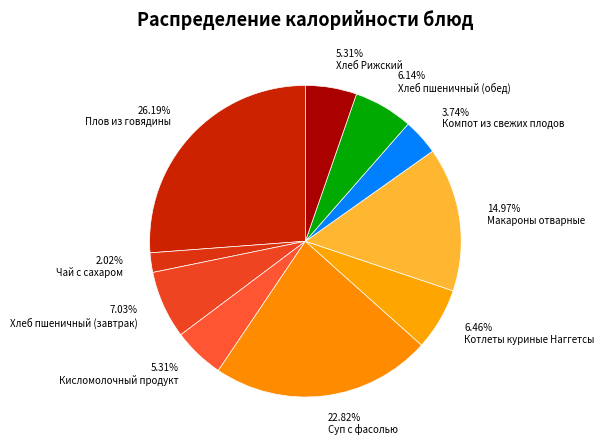

Between 3.74% Компот из свежих плодов and 5.31% Хлеб Рижский, which is larger?

5.31% Хлеб Рижский